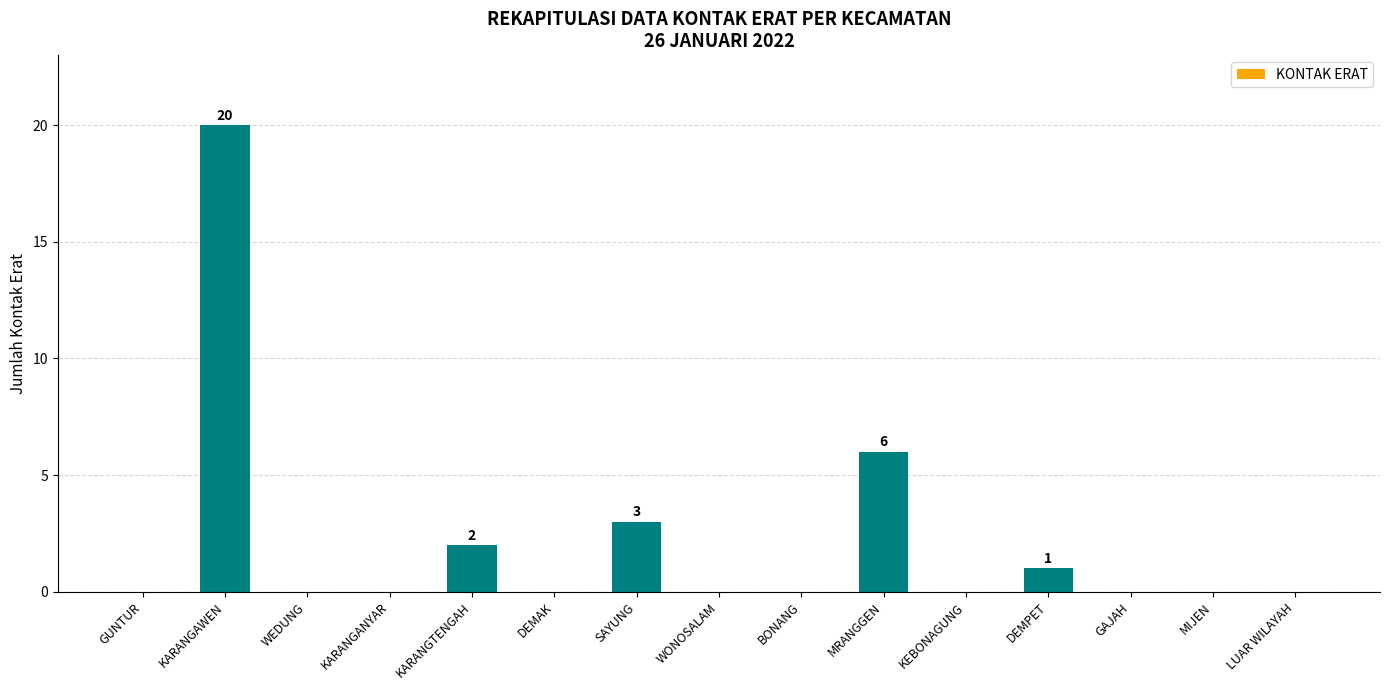

What is the sum of all values?

32